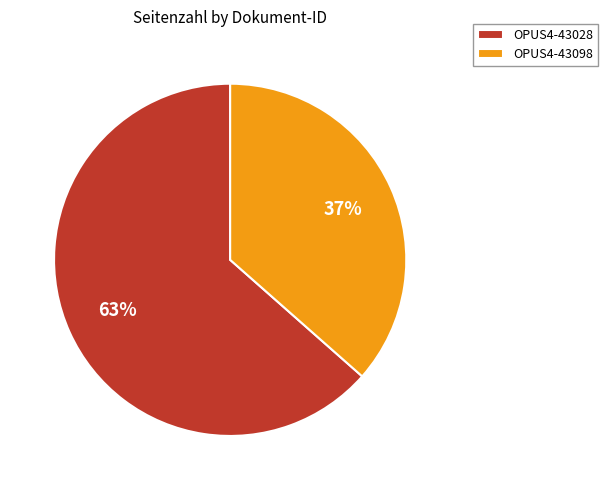

How many segments does this pie chart have?

2